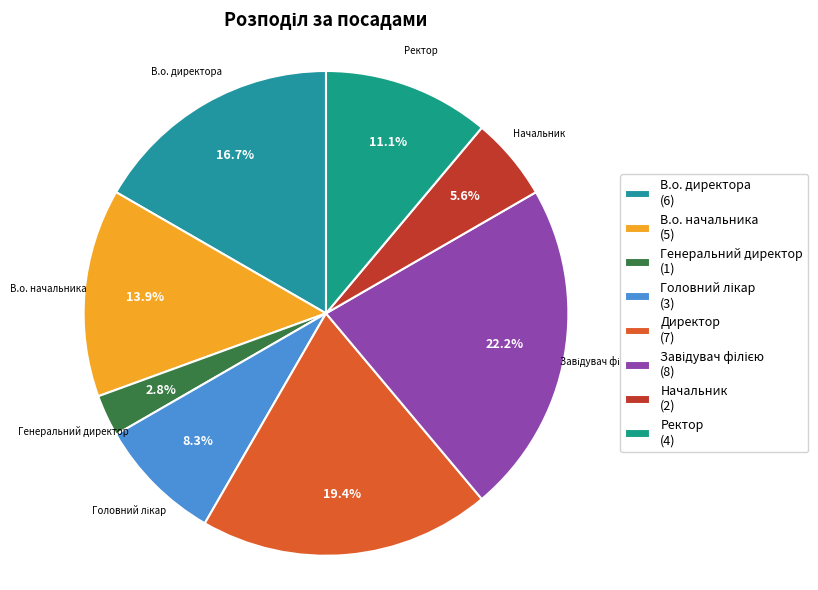

To the nearest percent, what is the average slice percentage?

12%